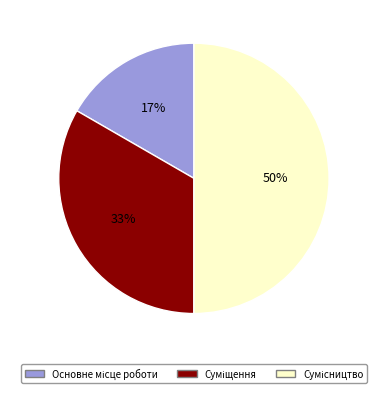

To the nearest percent, what is the average slice percentage?

33%